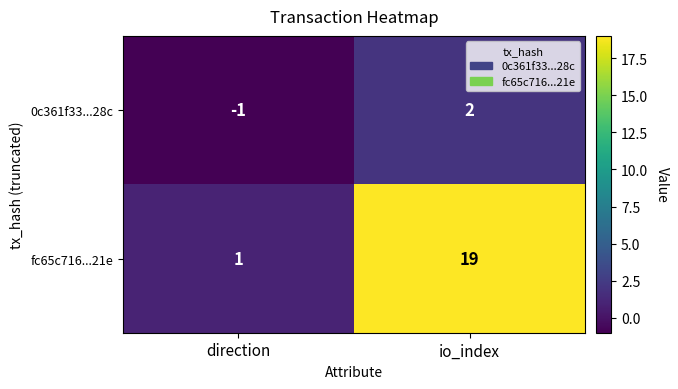

At how many categories does at least one series exceed 11?

1